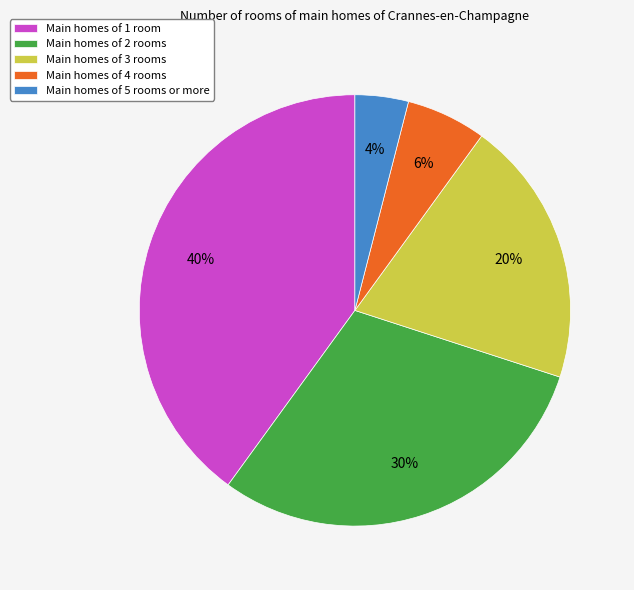

Does any single category account for the majority?

No